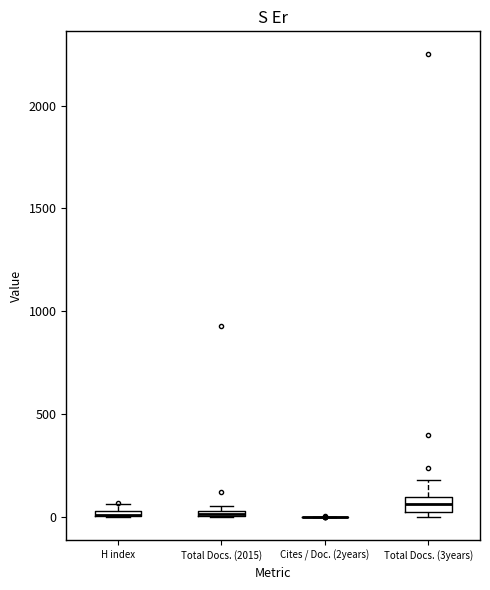

Where is the lower edge of the box for Total Docs. (2015) on the y-axis? The values are not printed on the chart, so give them approximately, as read against the axis.

0